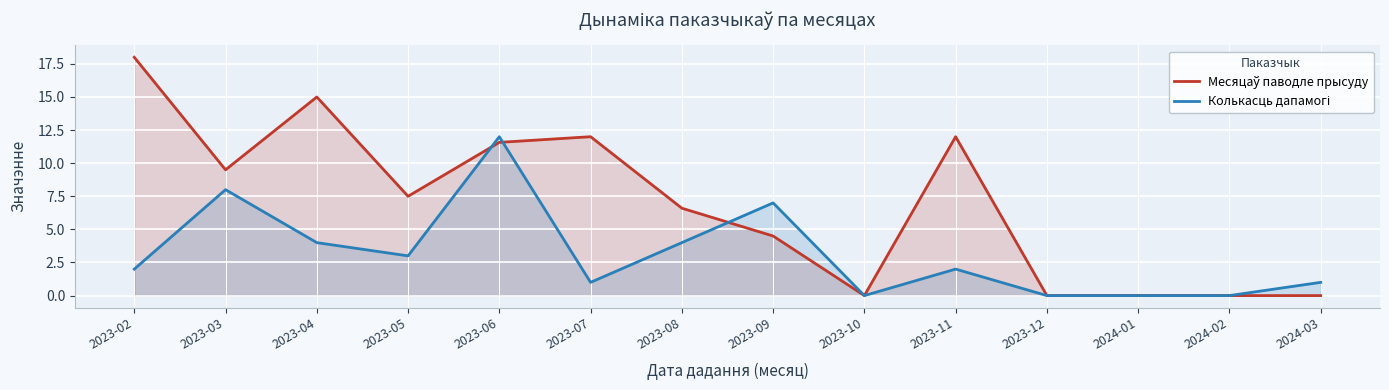

How many times do Месяцаў паводле прысуду and Колькасць дапамогі cross each other?

3